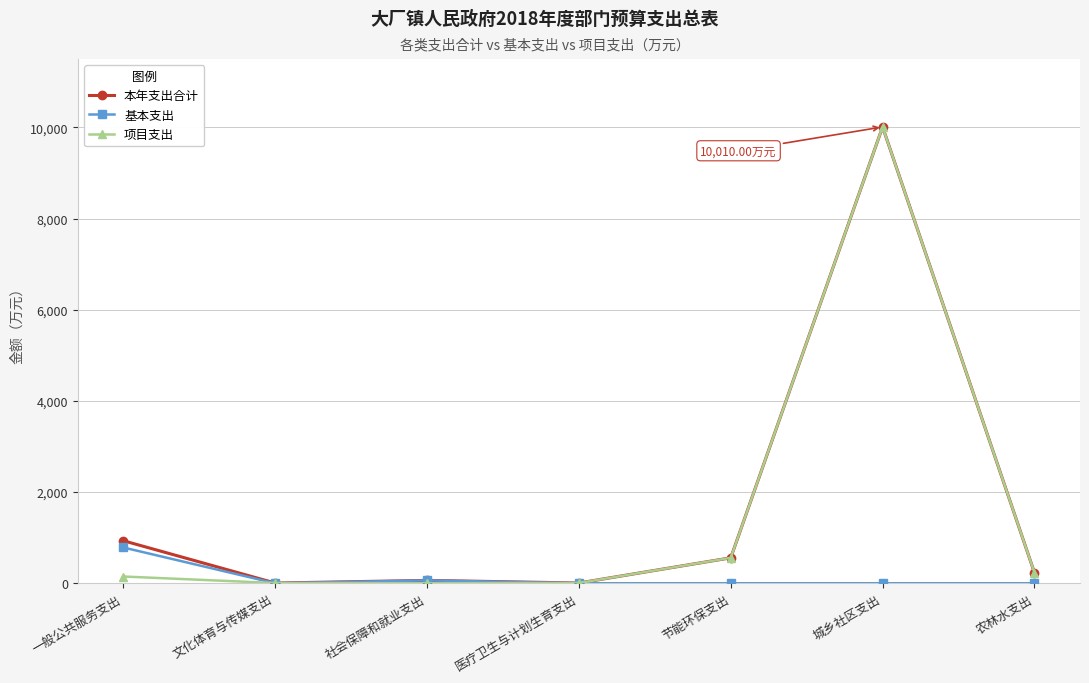

True or false: 项目支出 has more than 0 points higher than both neighbors.

True